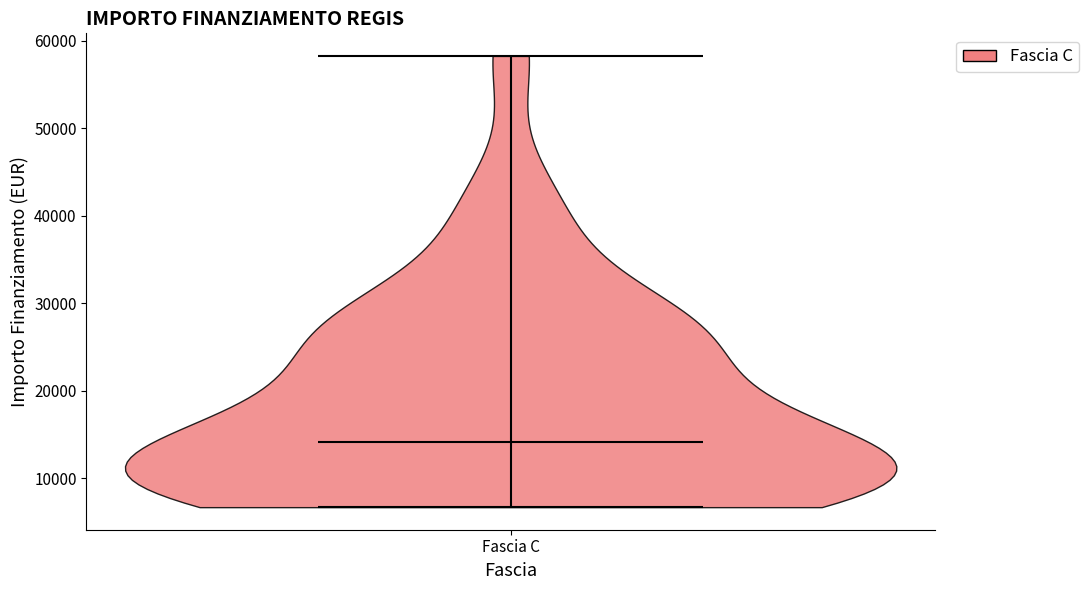

What is the lowest point the violin for Fascia C reaches on the y-axis? The values are not printed on the chart, so give them approximately, as read against the axis.

7000